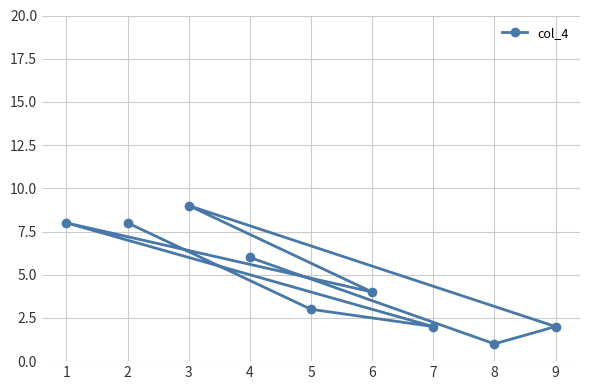

How many interior local peaks (higher than both neighbors) does the data have?

2